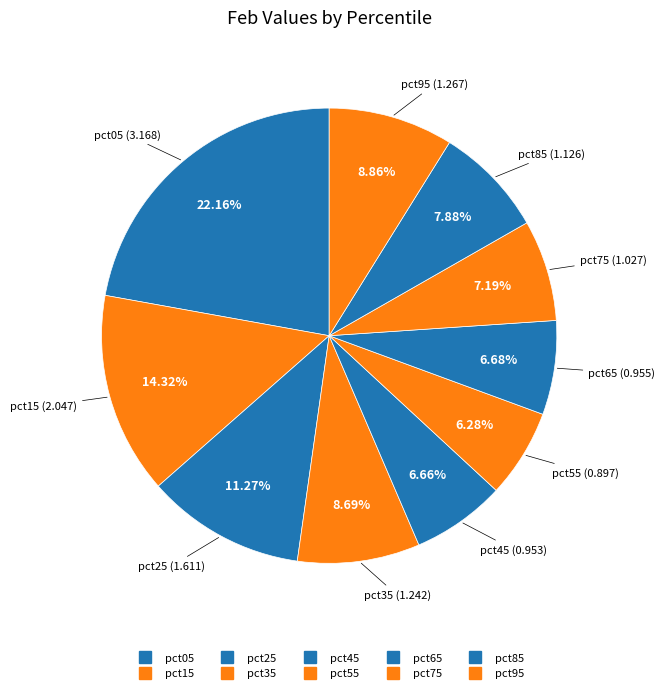

What is the smallest slice in the pie chart?

pct55